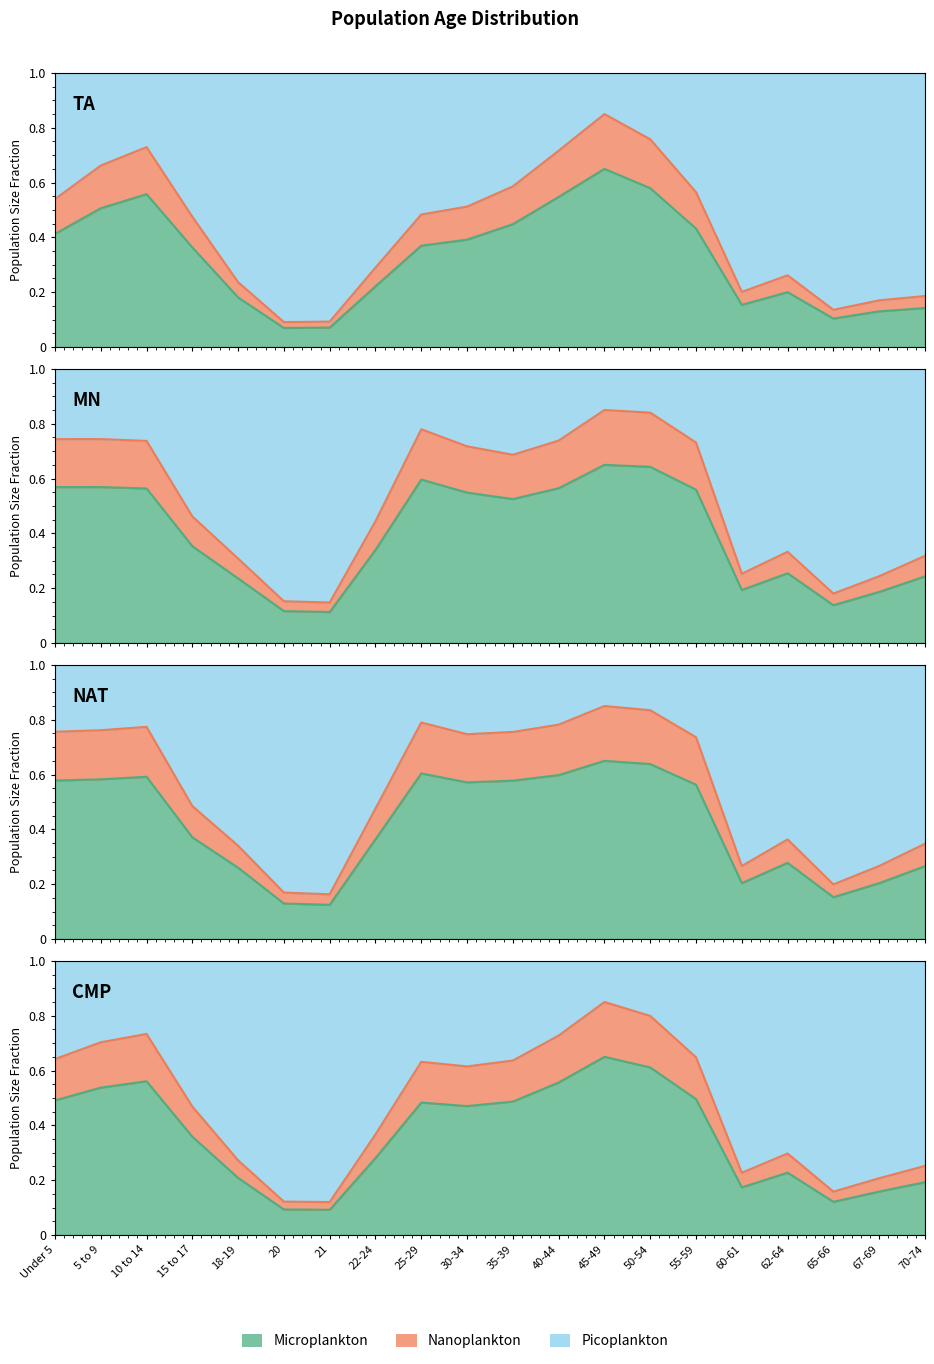

The national series shows 0.2 at 67-69. True or false?

True